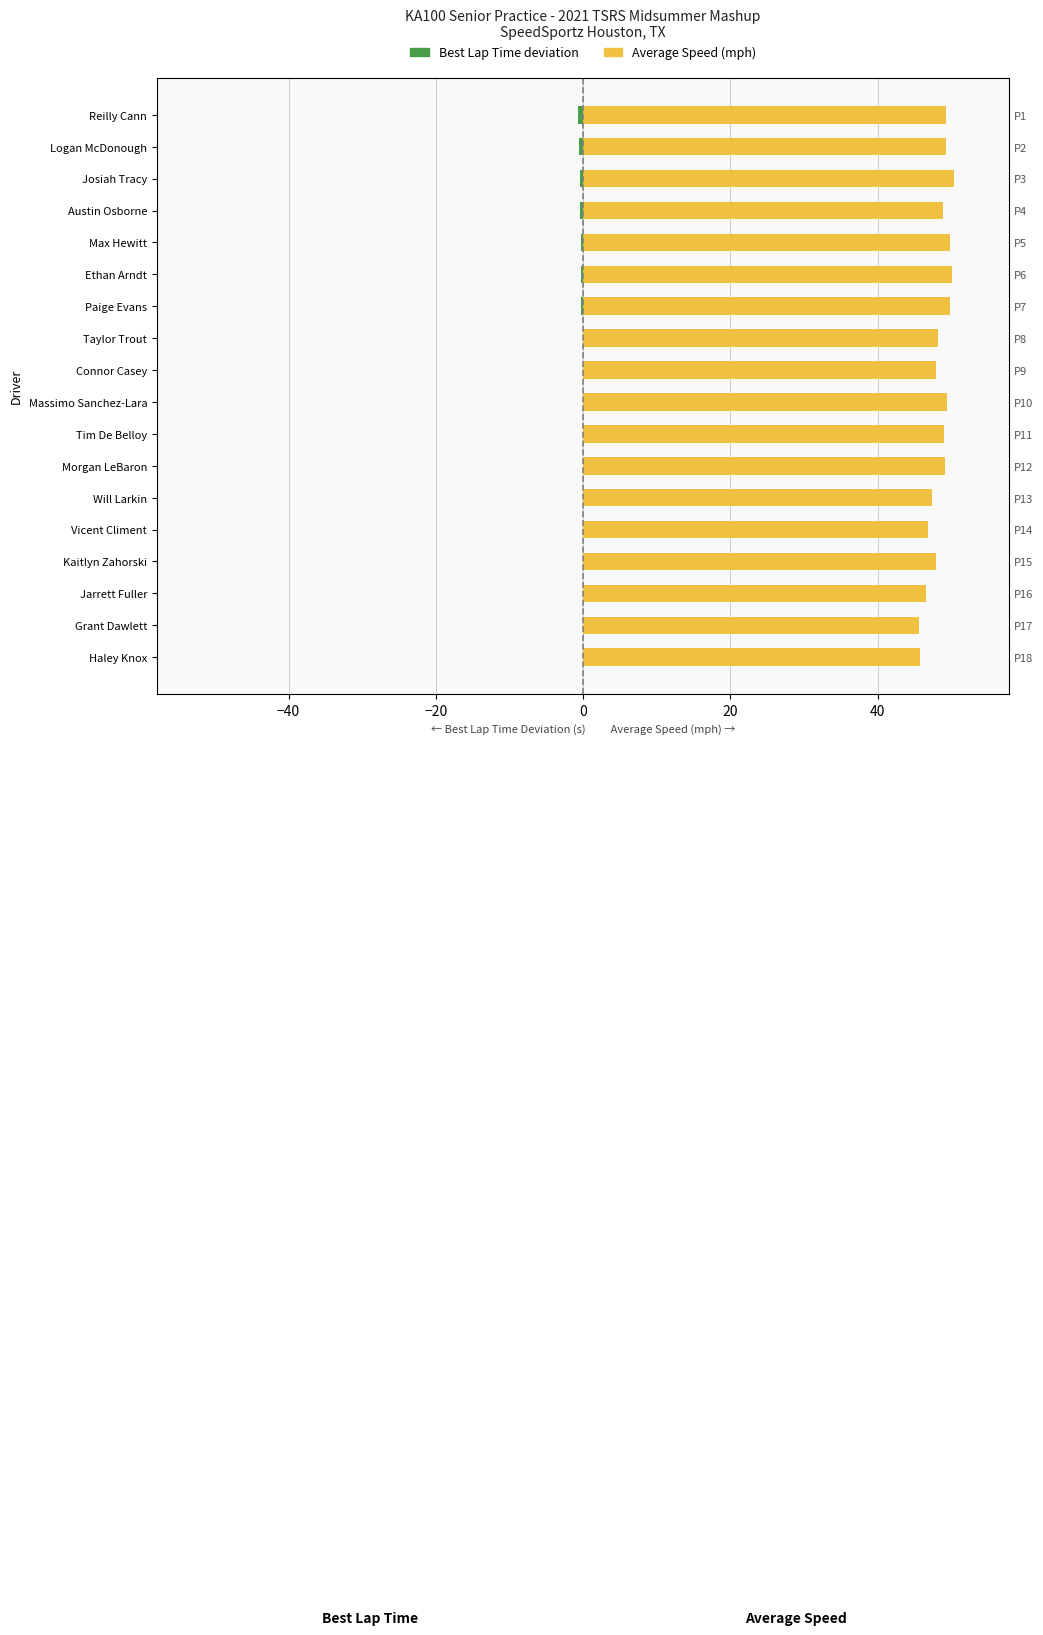

What value does the Average Speed (mph) series have at Morgan LeBaron?

49.2